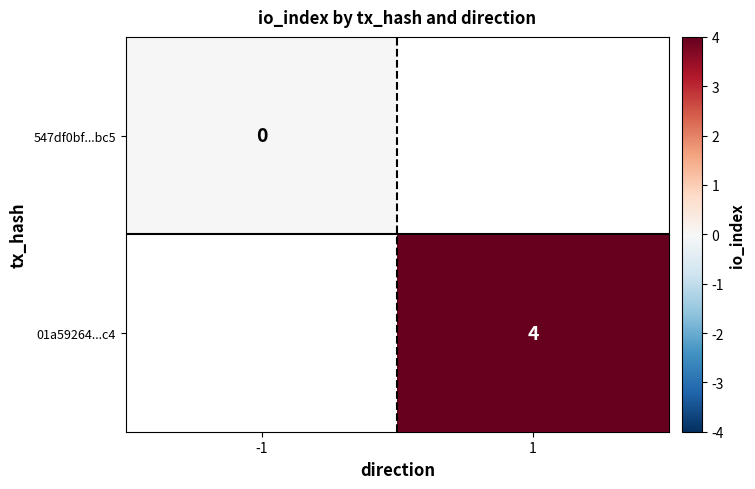

The value of 01a59264...c4 at 1 is 2. True or false?

False